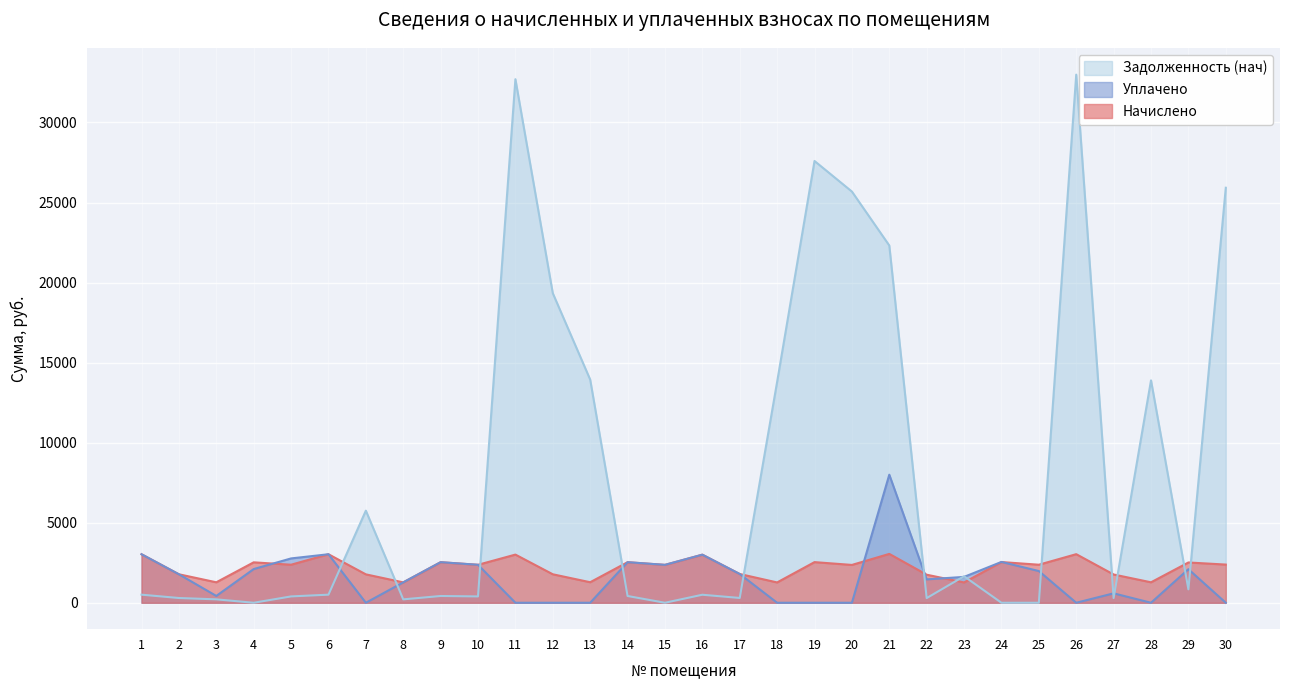

Which category has the highest value across all series?

26